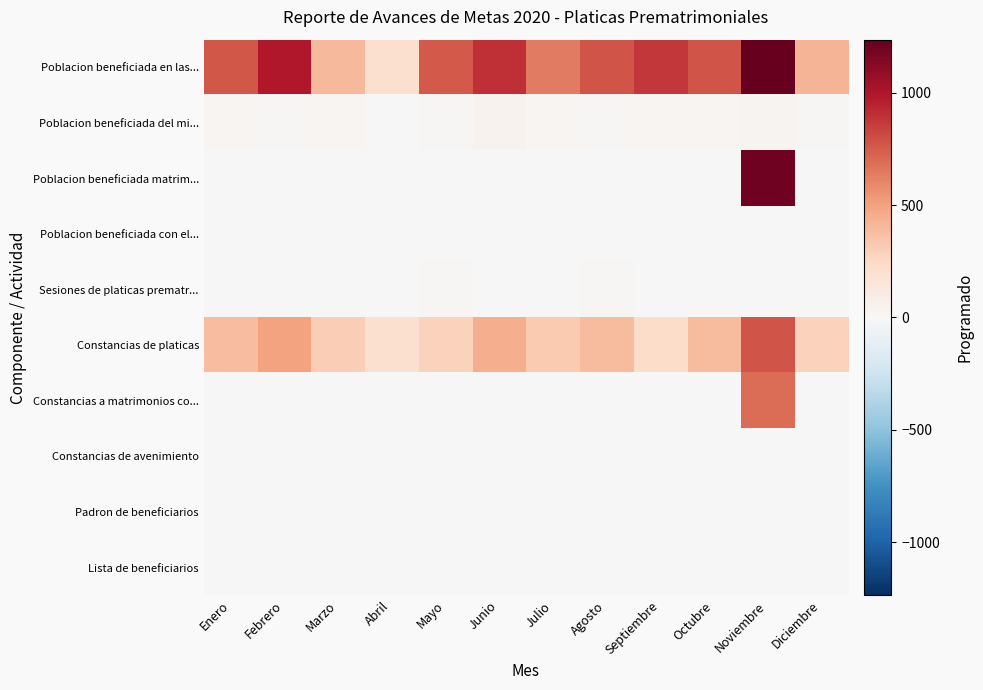

What is the greatest value displayed?

1237